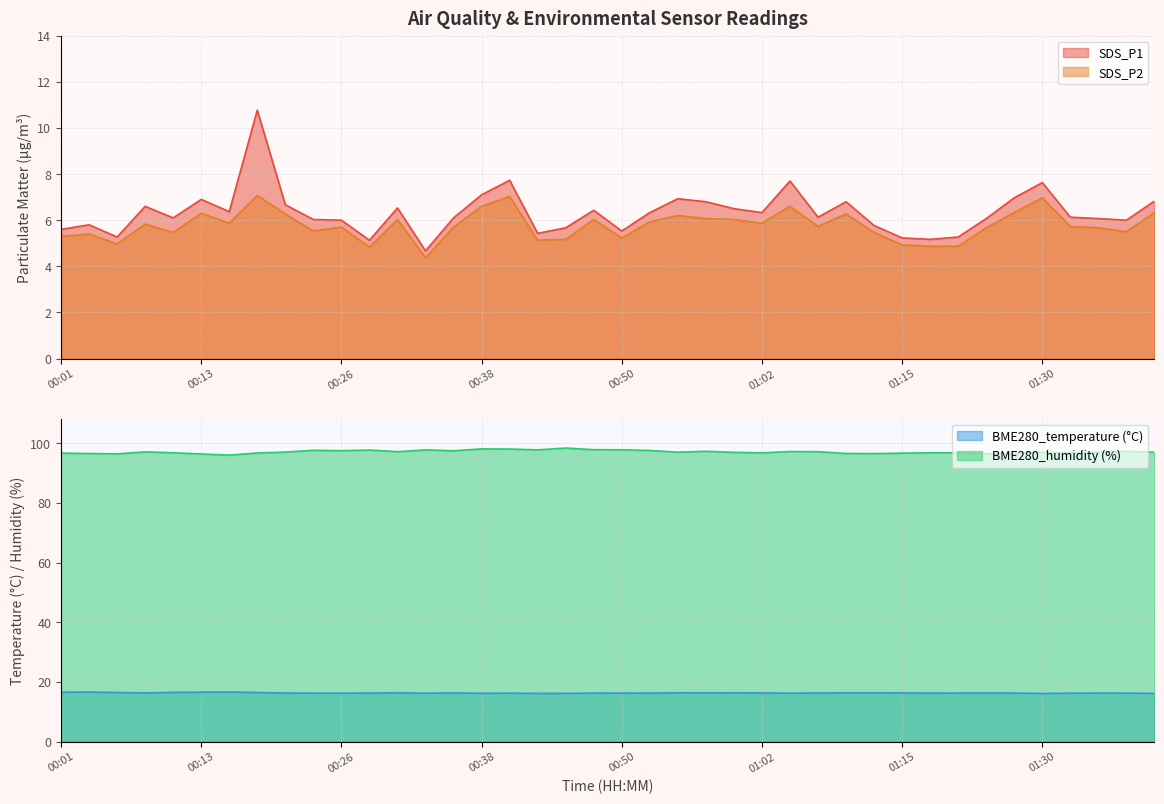

List the labels in order of SDS_P2 value, largest first.

00:18, 00:40, 01:30, 00:38, 01:05, 01:28, 01:40, 00:13, 00:21, 01:10, 00:55, 00:58, 00:30, 00:48, 01:00, 00:53, 00:16, 01:02, 00:09, 01:07, 01:33, 00:26, 00:35, 01:25, 01:35, 00:23, 01:38, 00:11, 01:12, 00:04, 00:01, 00:50, 00:45, 00:43, 00:06, 01:15, 01:17, 01:23, 00:28, 00:33